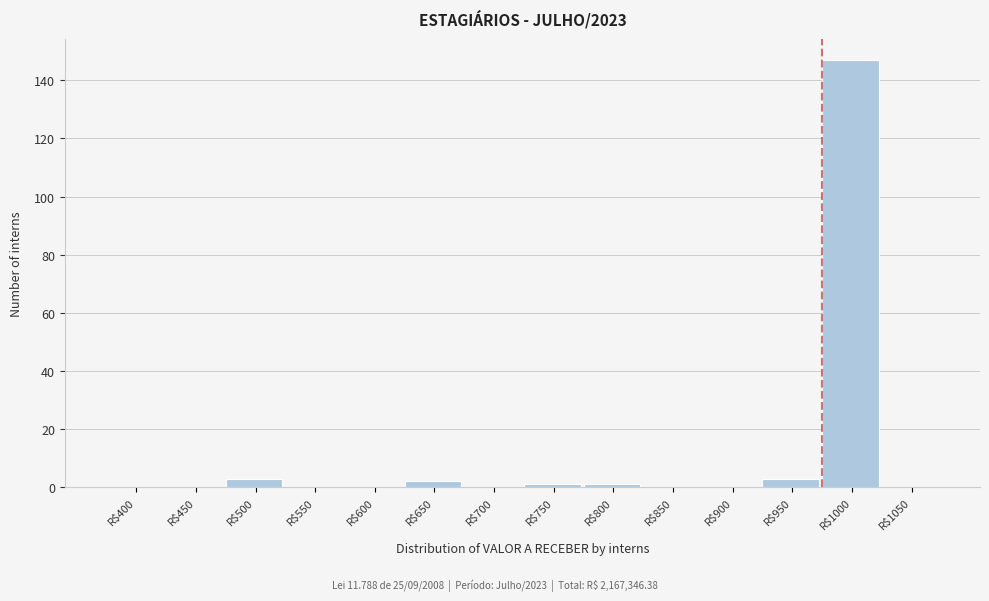

What is the greatest value displayed?

147